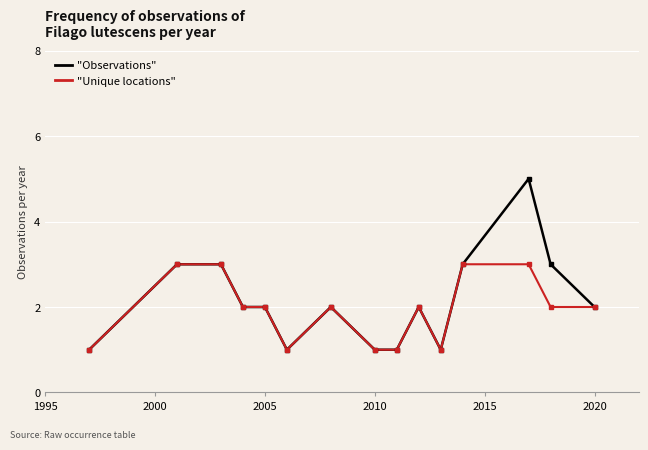

What is the maximum value shown in the chart?

5